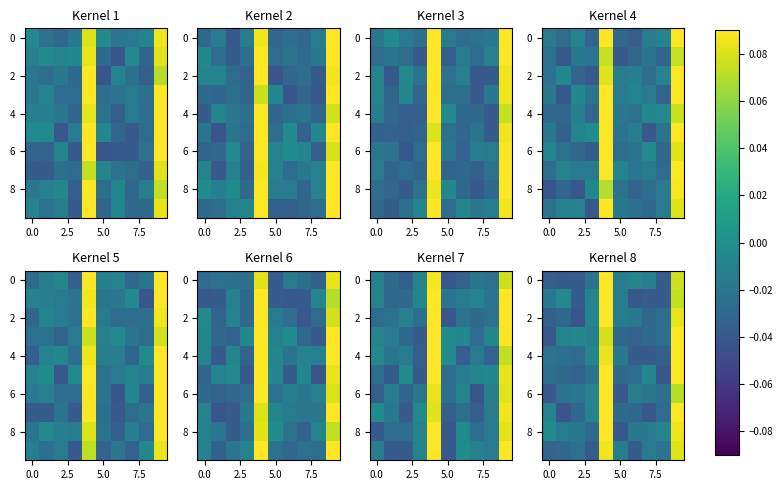

What is the maximum value shown in the chart?

0.1